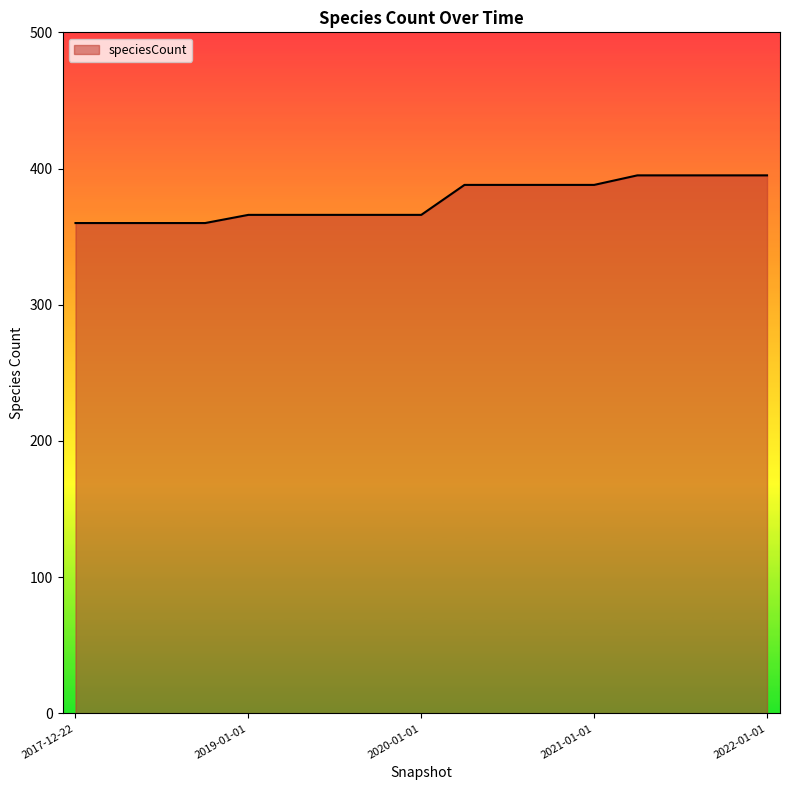

What is the difference between the second highest and second lowest values?

35